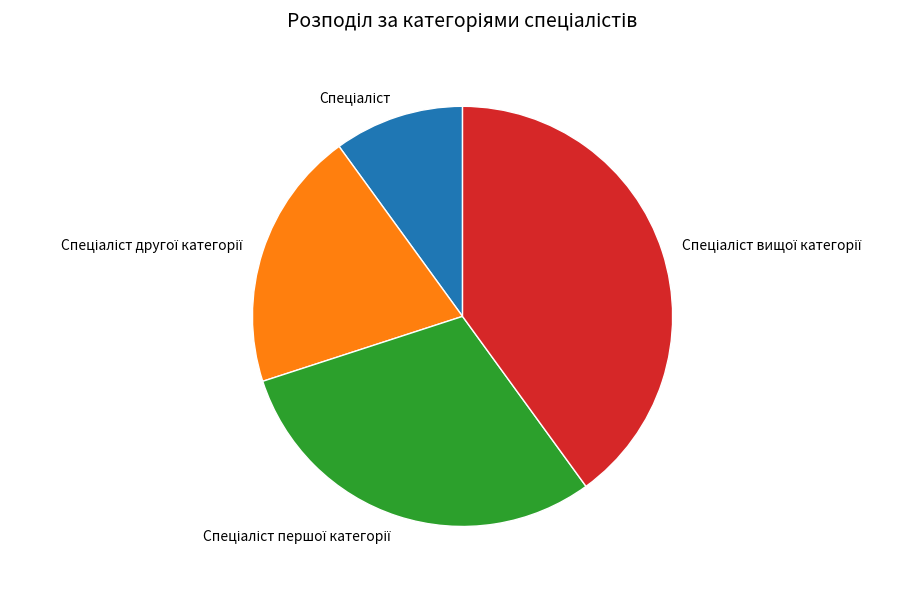

Is there any slice that represents more than half of the pie?

No